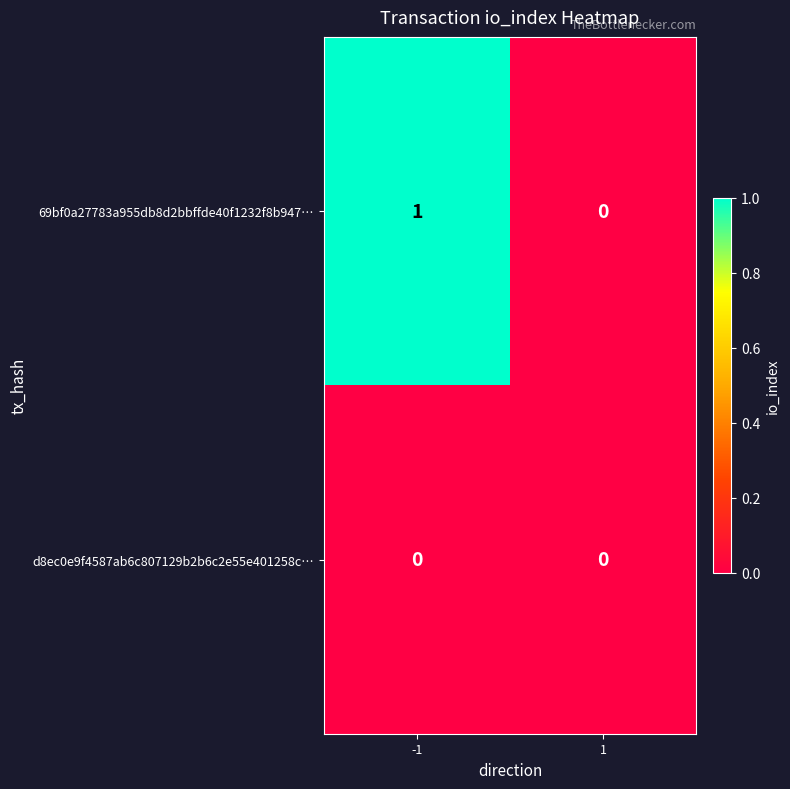

List the series in order of their peak value, lowest first.

d8ec0e9f4587ab6c807129b2b6c2e55e401258c…, 69bf0a27783a955db8d2bbffde40f1232f8b947…